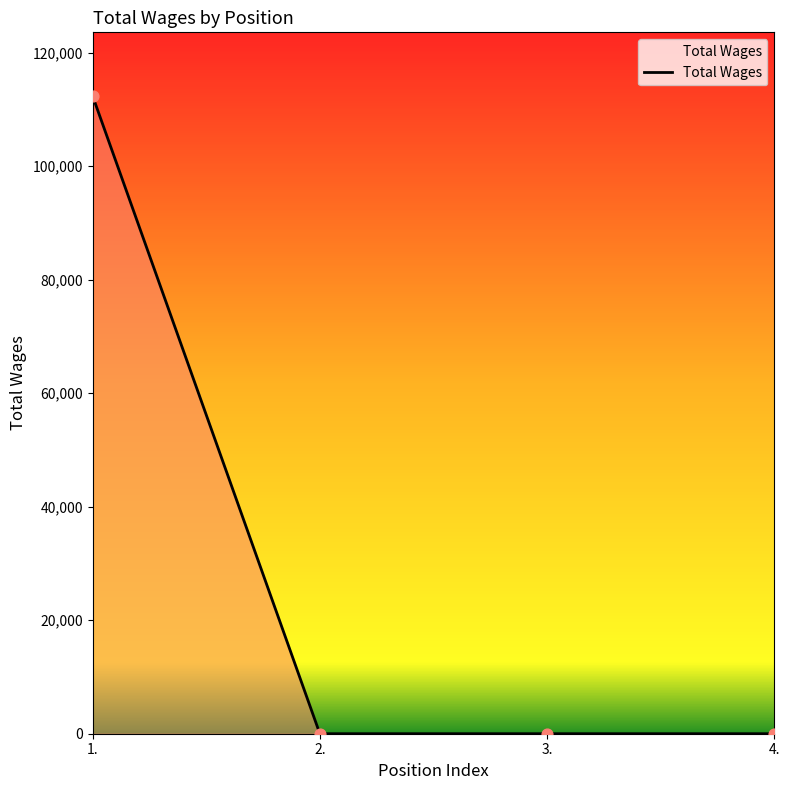

The value at 2. is 0. True or false?

True